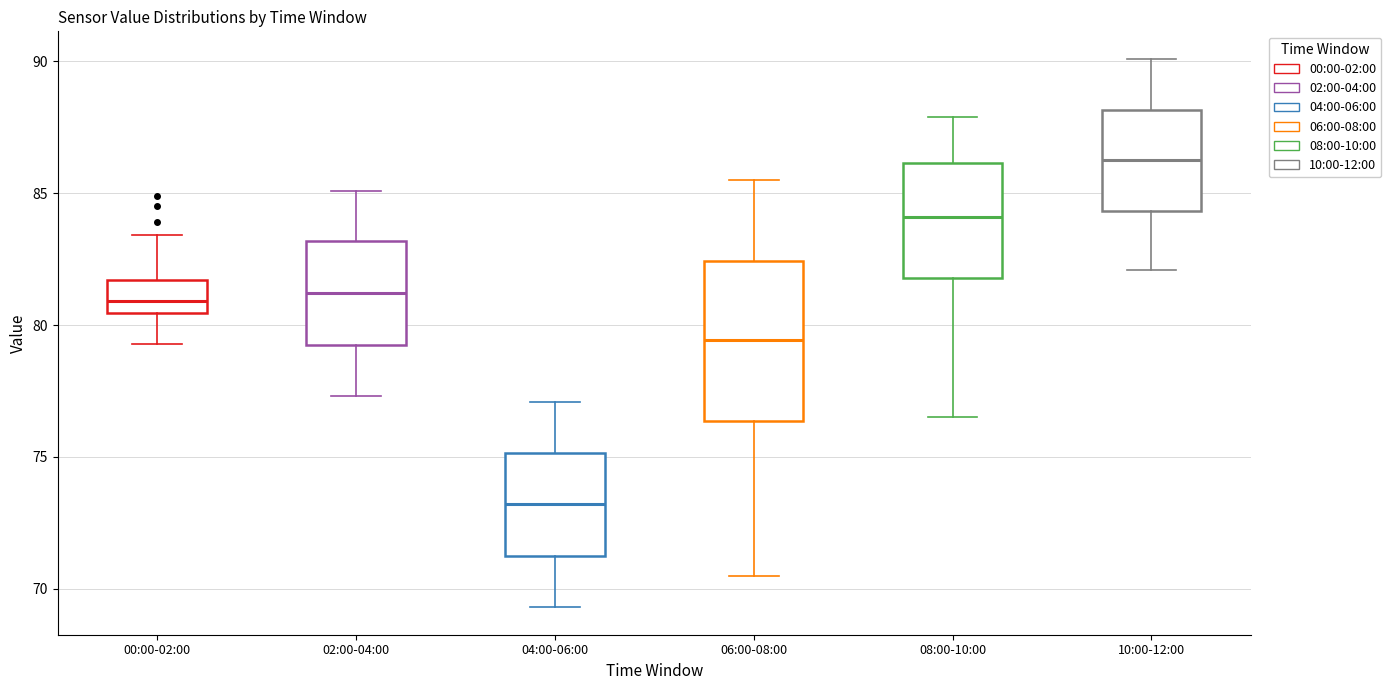

Comparing the boxes themselves (not the whiskers), which one is the tallest?

06:00-08:00